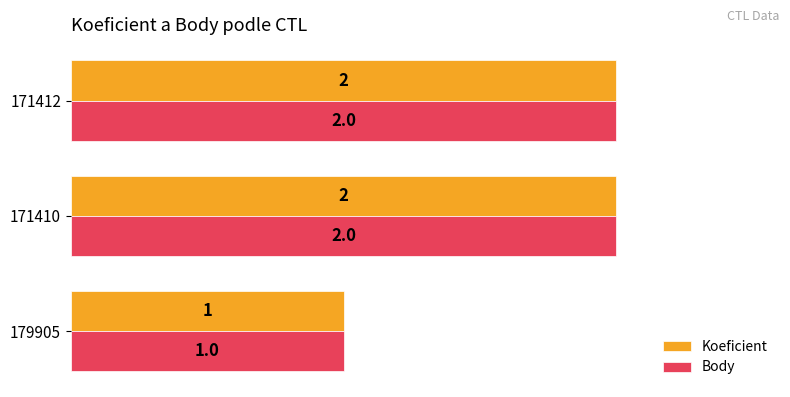

At which label does Koeficient reach its minimum?

179905